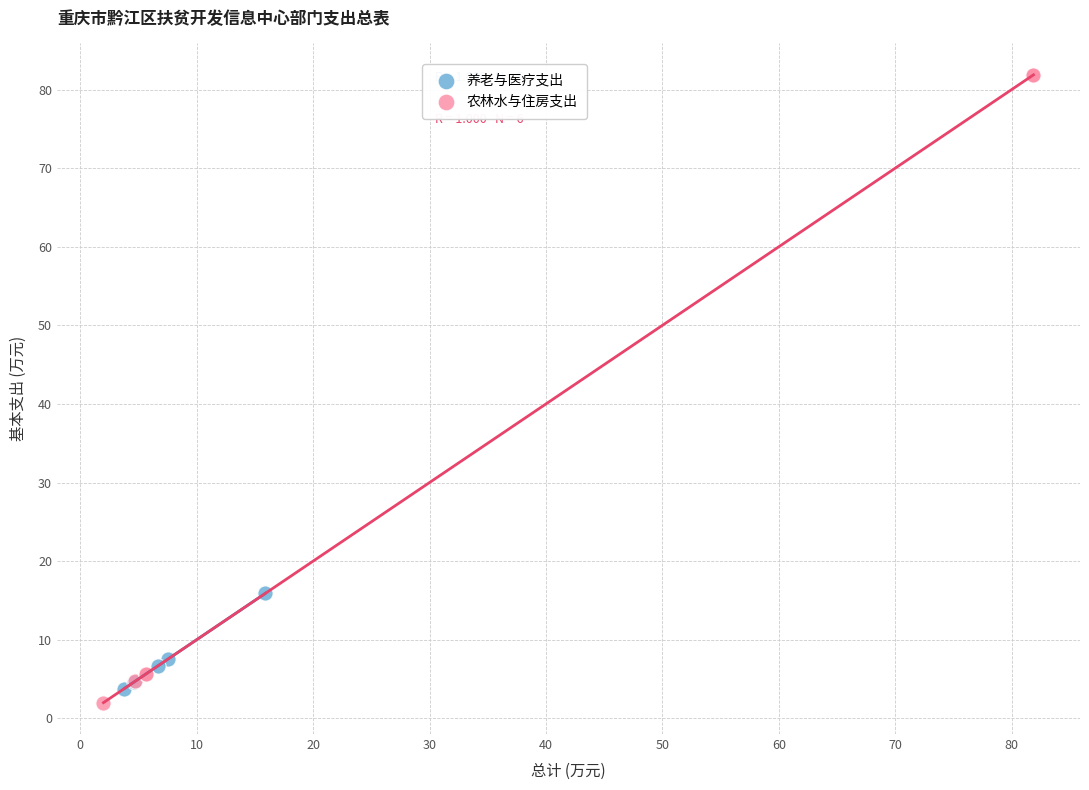

What are all the series names shown in the legend?

养老与医疗支出, 农林水与住房支出